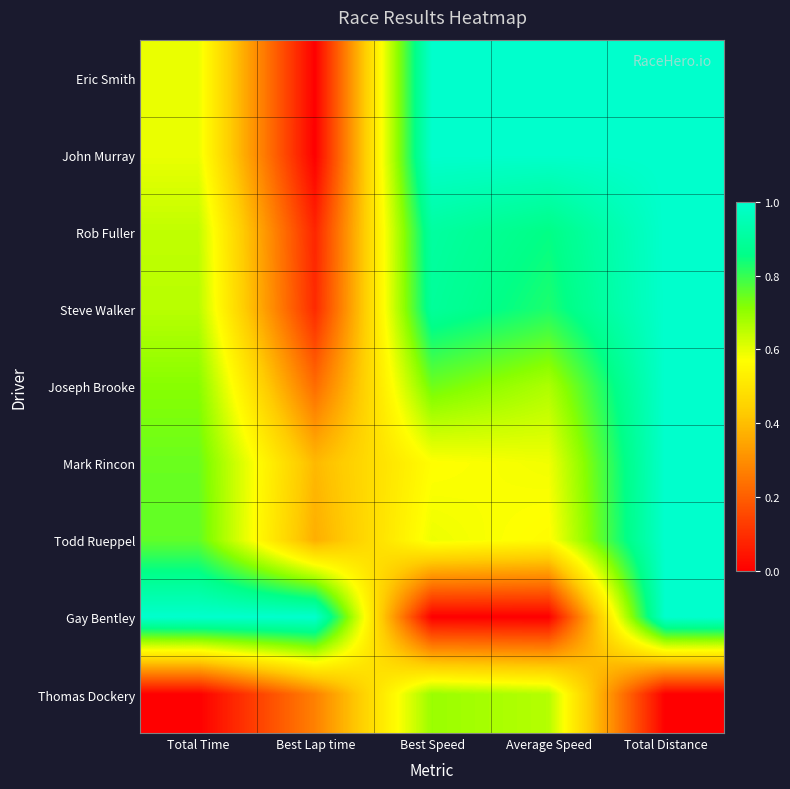

Which series has the largest total across all categories?

Eric Smith